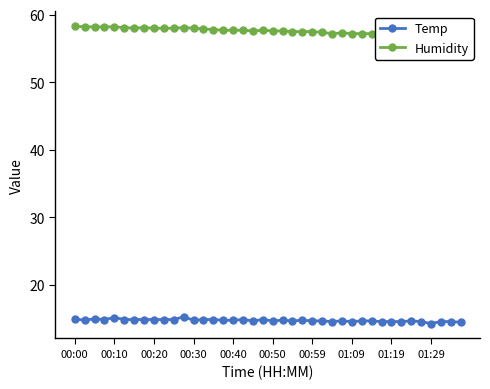

Which series has the widest spread of values?

Humidity